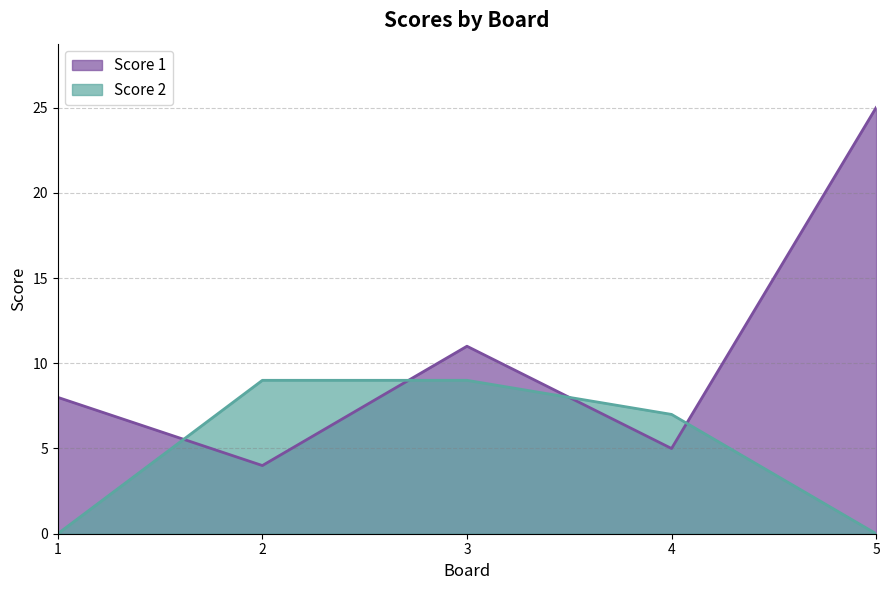

At how many categories does at least one series exceed 8?

3